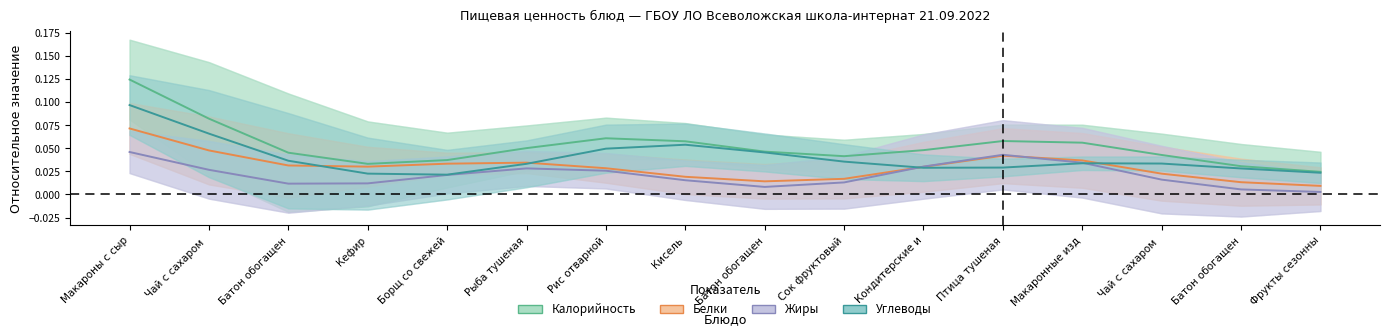

Count the number of categories in the chart.

16